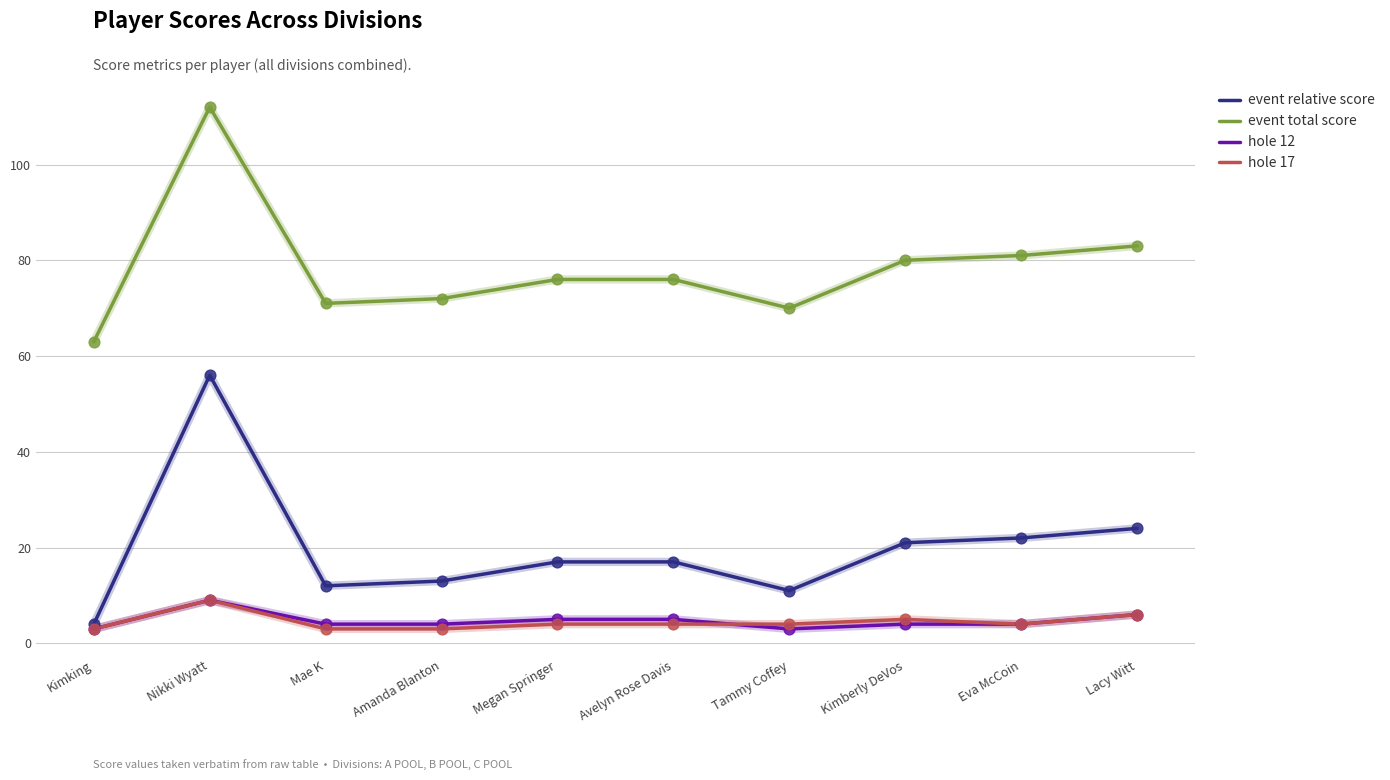

What is the total value across all series at Megan Springer?

102